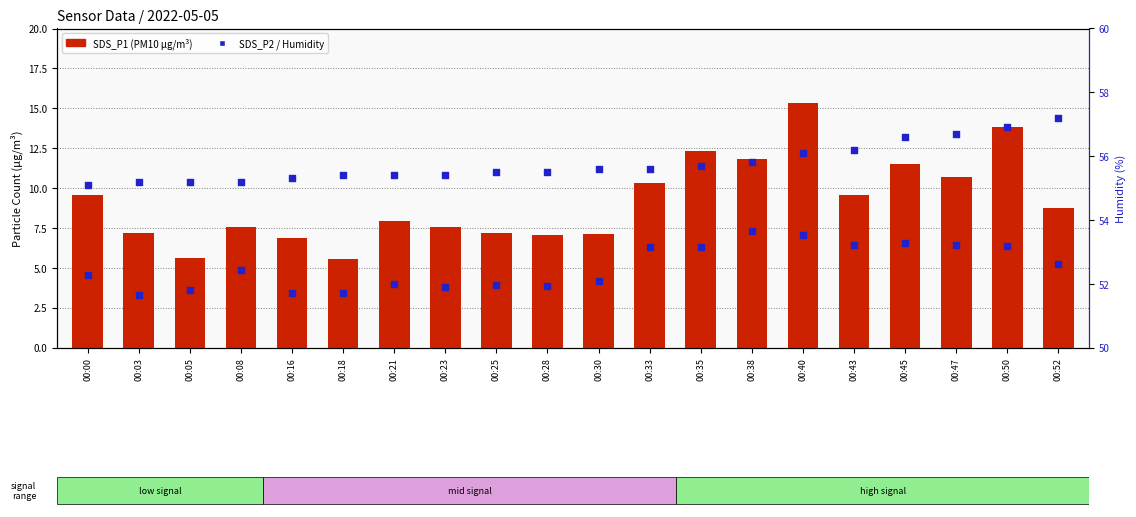

What is the total value across all series at 00:28?

66.4